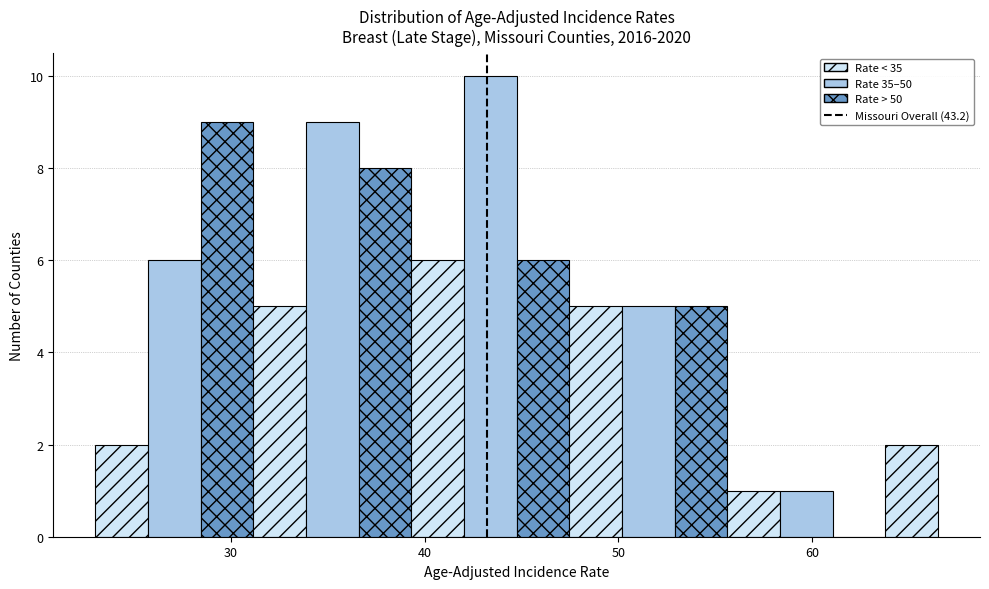

Around what value on the x-axis is the tallest bar? Give the approximate position of its centre, as read against the axis.

43